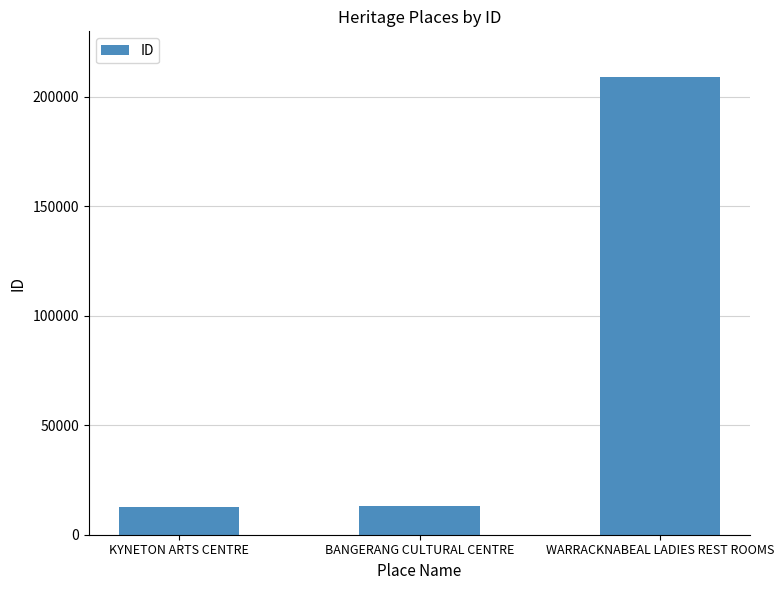

What is the approximate value at WARRACKNABEAL LADIES REST ROOMS, to the nearest 50?

209200